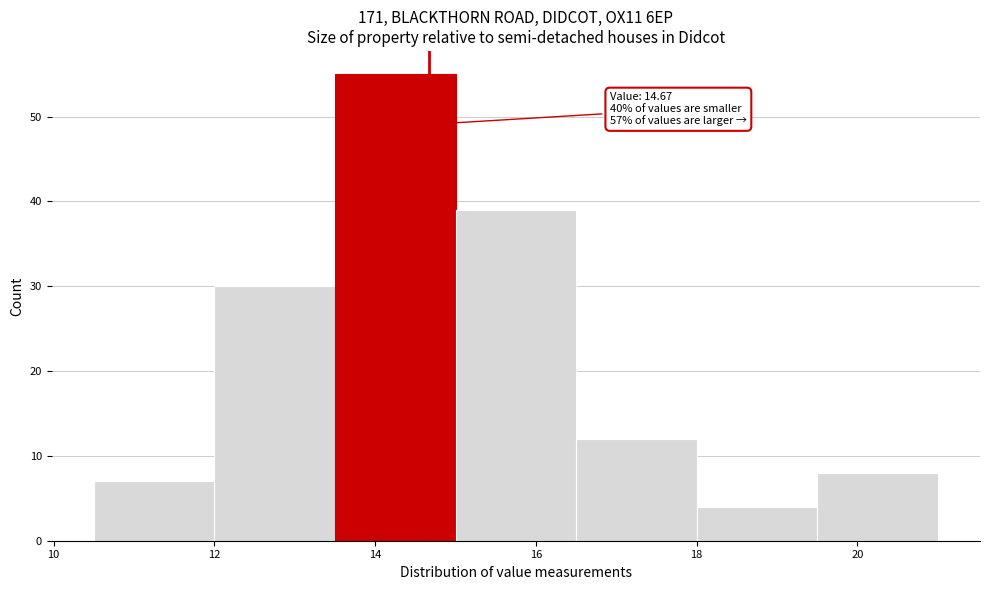

Over which range of the x-axis is the bar tallest?

13.5 to 15.0